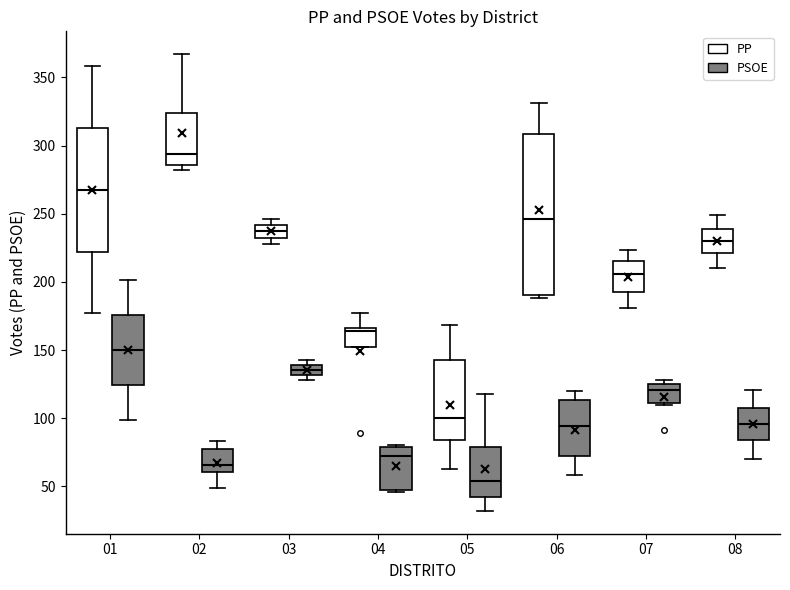

Comparing the boxes themselves (not the whiskers), which one is the tallest?

06 (PP)